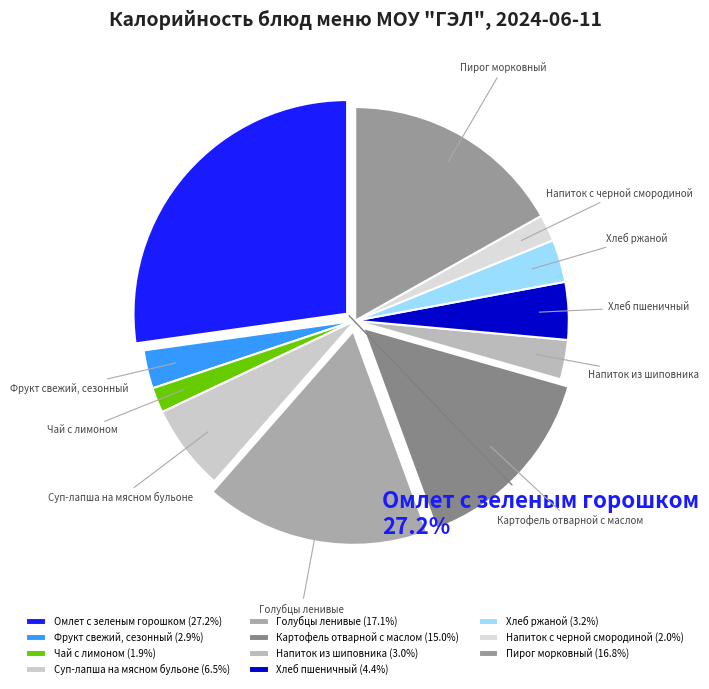

What percentage is the Голубцы ленивые slice, to the nearest percent?

17%